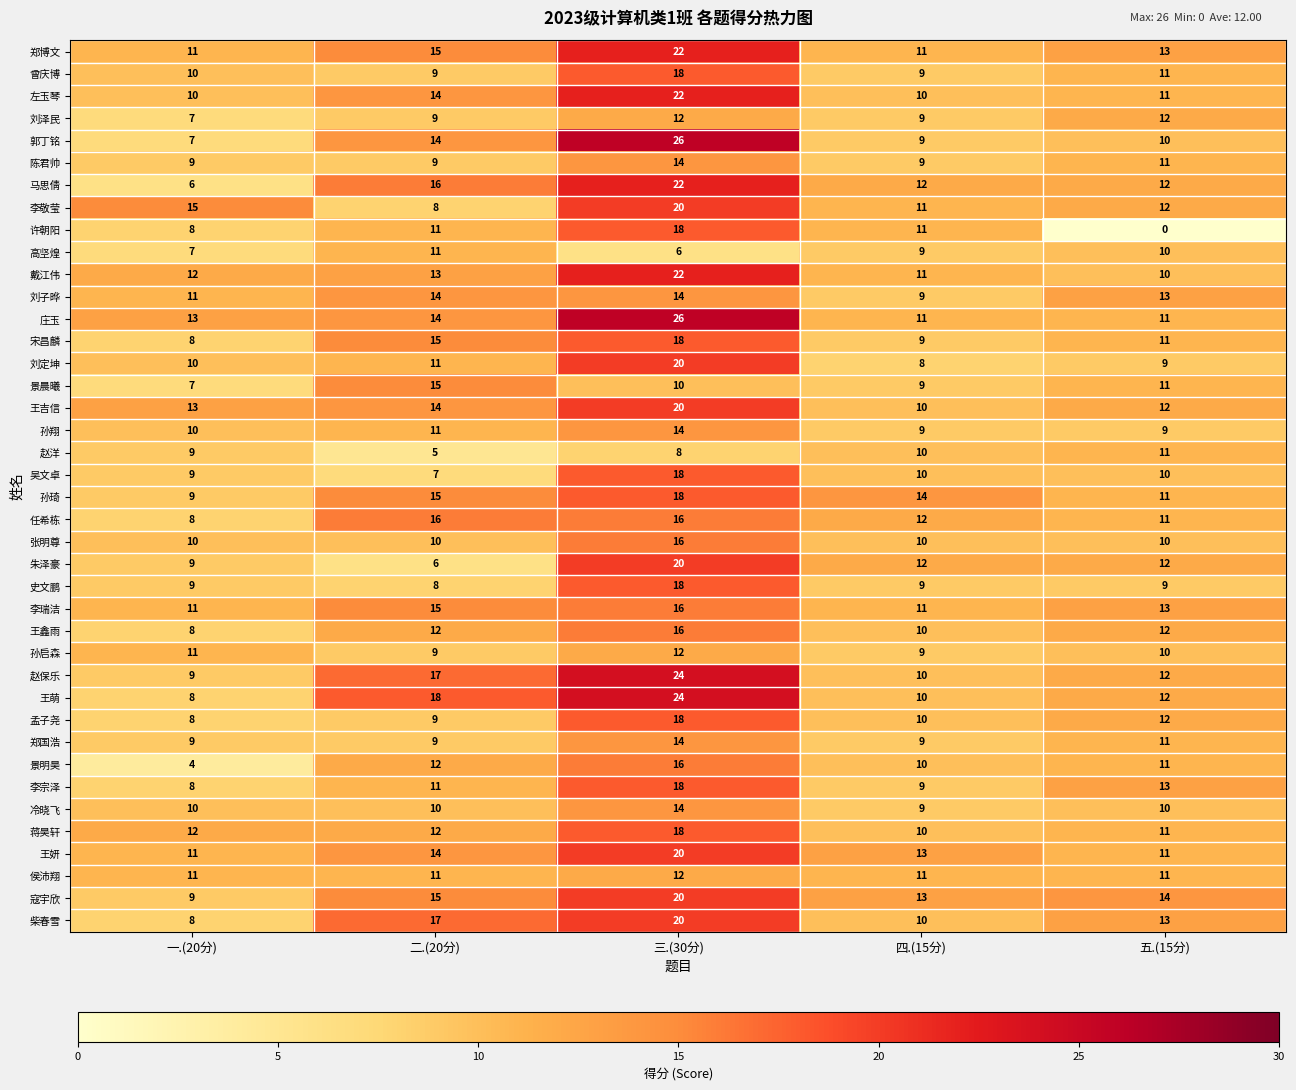

At how many categories does at least one series exceed 13?

5